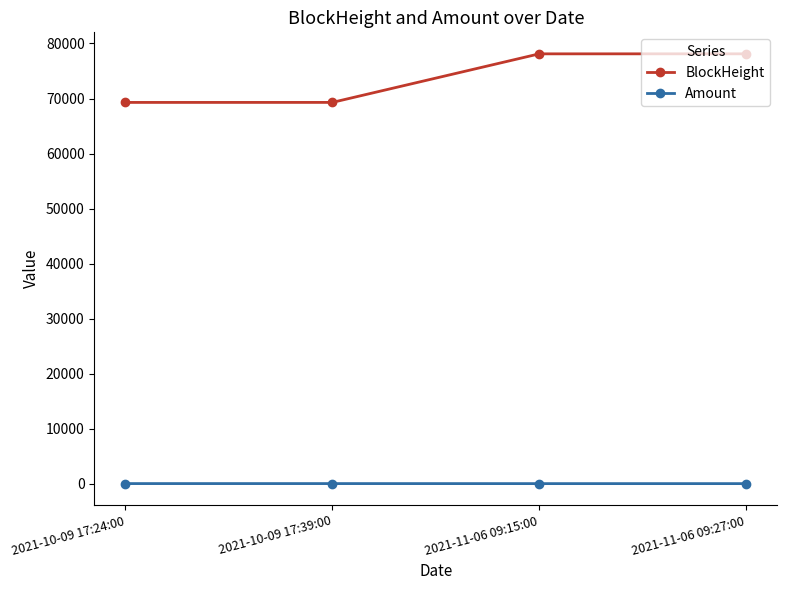

Which series has the widest spread of values?

BlockHeight